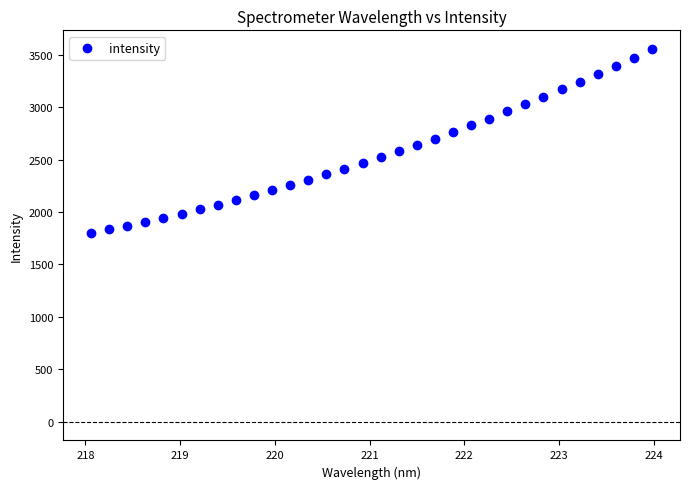

What is the range of Y values (max minus min)?

1757.9